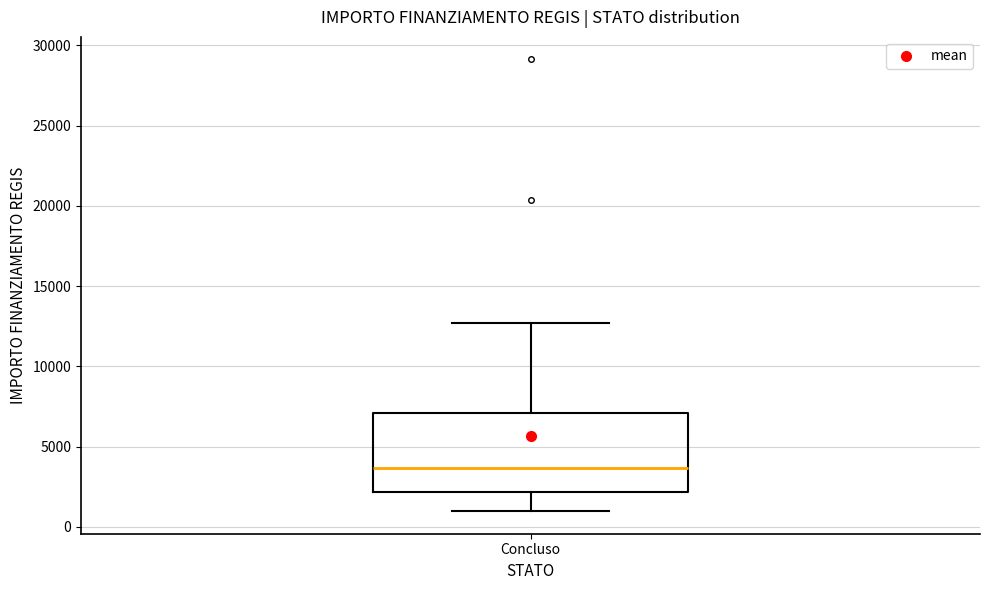

Where is the lower edge of the box for Concluso on the y-axis? The values are not printed on the chart, so give them approximately, as read against the axis.

2000